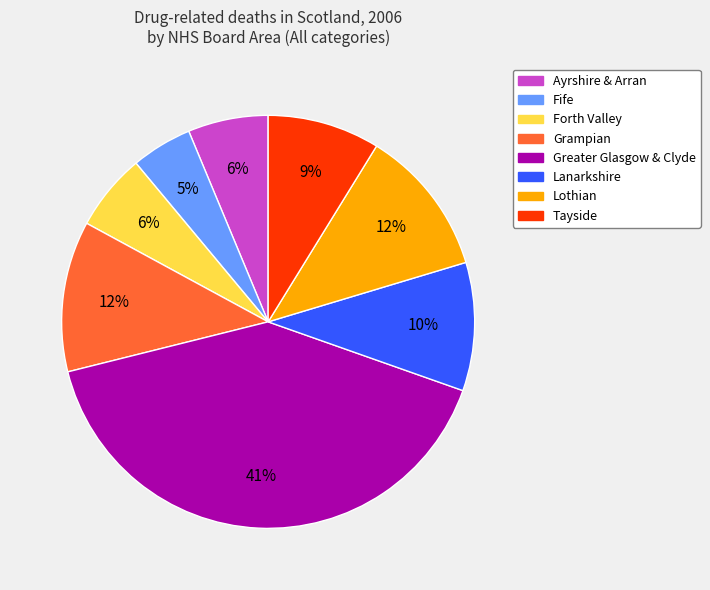

True or false: Ayrshire & Arran accounts for 20% of the total.

False